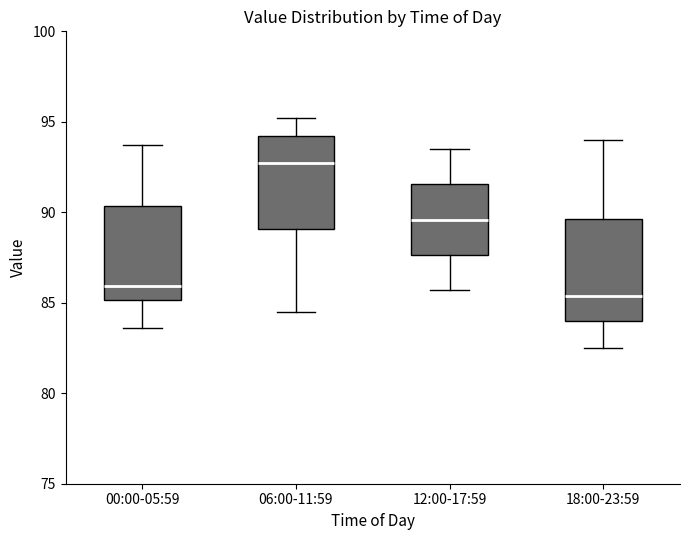

Where does the lower whisker of the box for 12:00-17:59 end on the y-axis? The values are not printed on the chart, so give them approximately, as read against the axis.

85.5